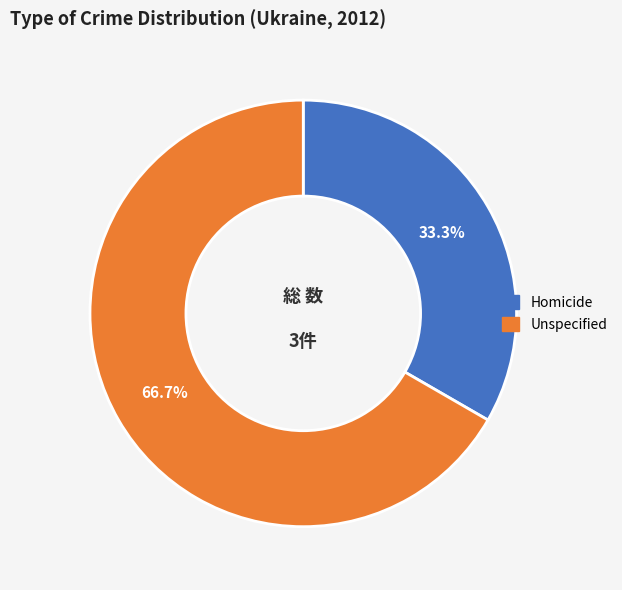

To the nearest percent, what is the difference between the largest and smallest slice percentages?

33%